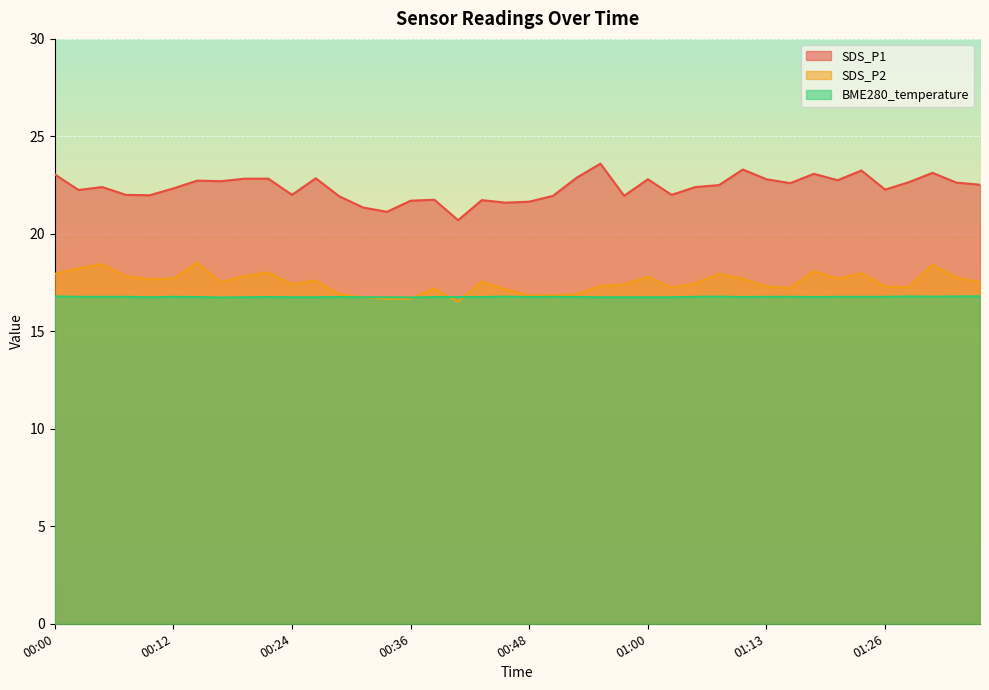

True or false: SDS_P1 has a value of 9.5 at 00:04.

False